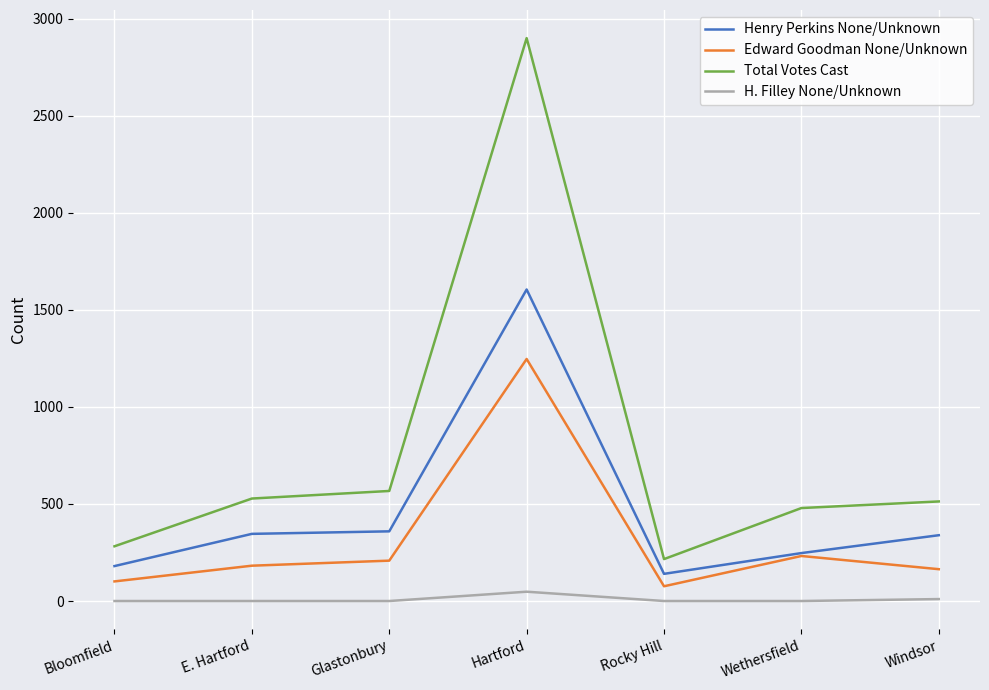

Rank the series at E. Hartford from highest to lowest value.

Total Votes Cast, Henry Perkins None/Unknown, Edward Goodman None/Unknown, H. Filley None/Unknown